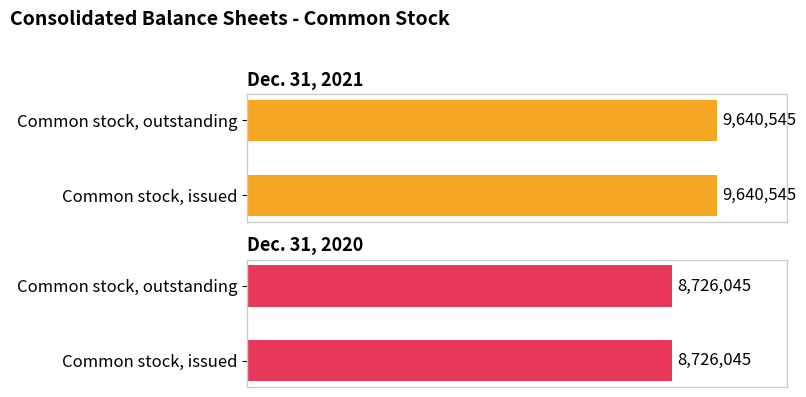

Where is Dec. 31, 2020 nearest to the value 8726045?

Common stock, issued